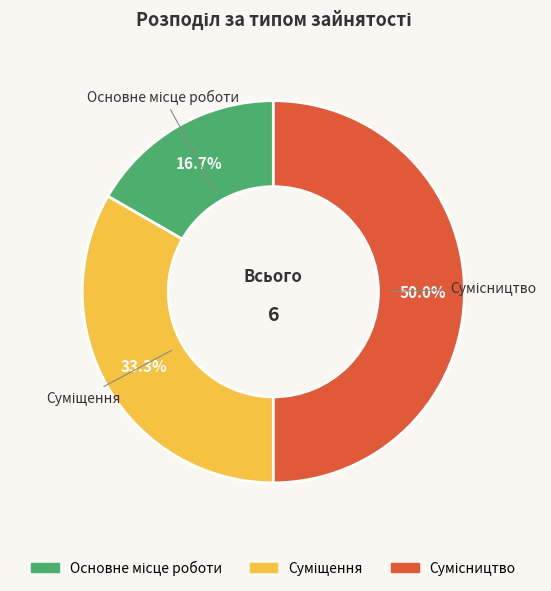

Rank the categories by value from lowest to highest.

Основне місце роботи, Суміщення, Сумісництво